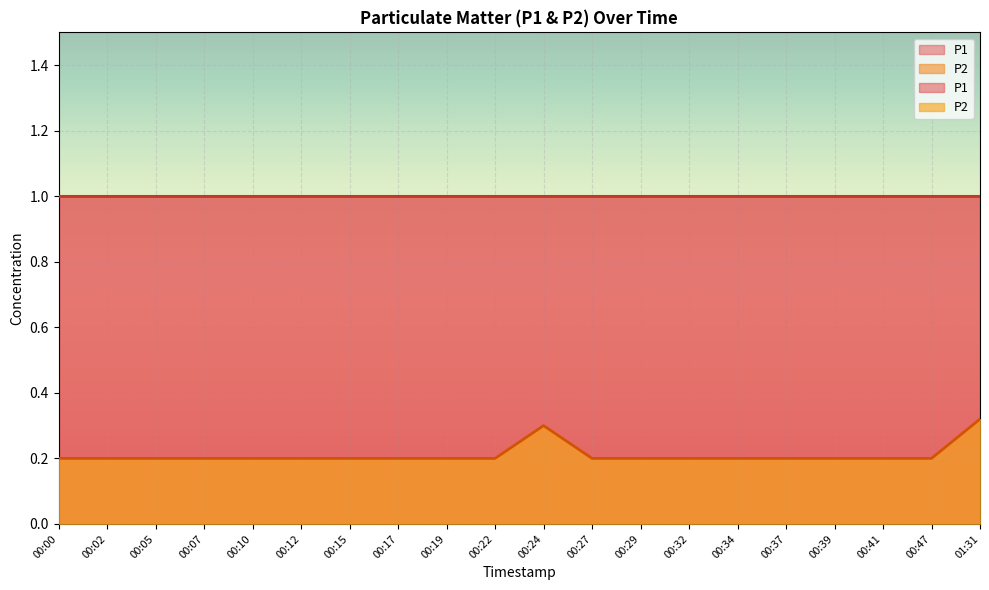

How many values are between 0 and 1?

20